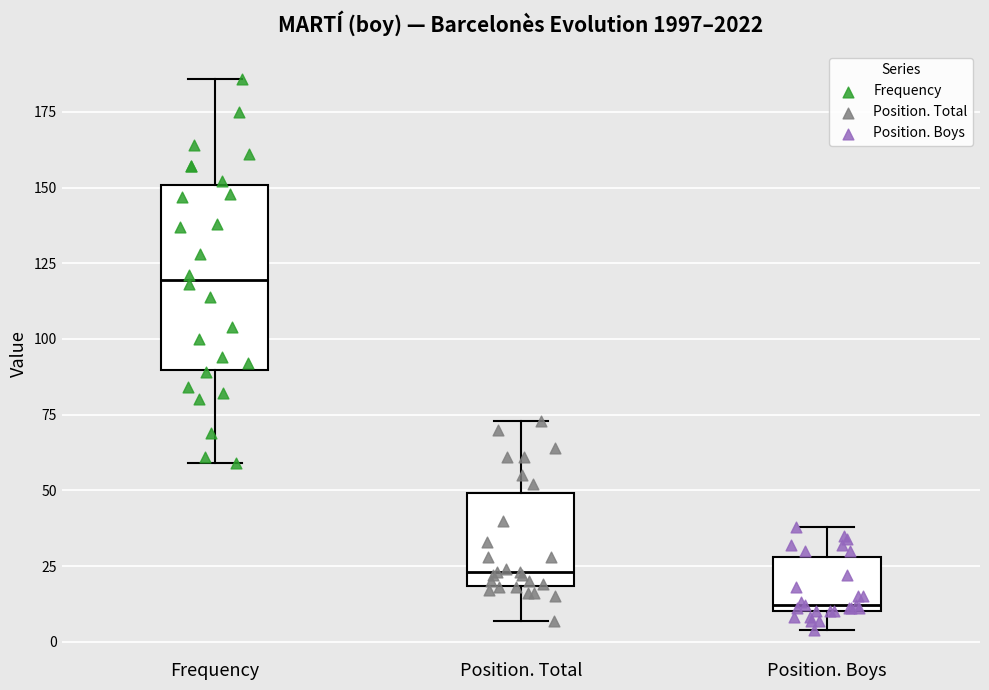

Reading left to right, read every box against the y-axis: the position of its median line, the range the box covers, and the ends of its whiskers. The values are not printed on the chart, so give them approximately, as read against the axis.

Frequency: median 120, box 90 to 150, whiskers 60 to 185
Position. Total: median 25, box 20 to 50, whiskers 5 to 75
Position. Boys: median 10 (just above the box's lower edge), box 10 to 30, whiskers 5 to 40